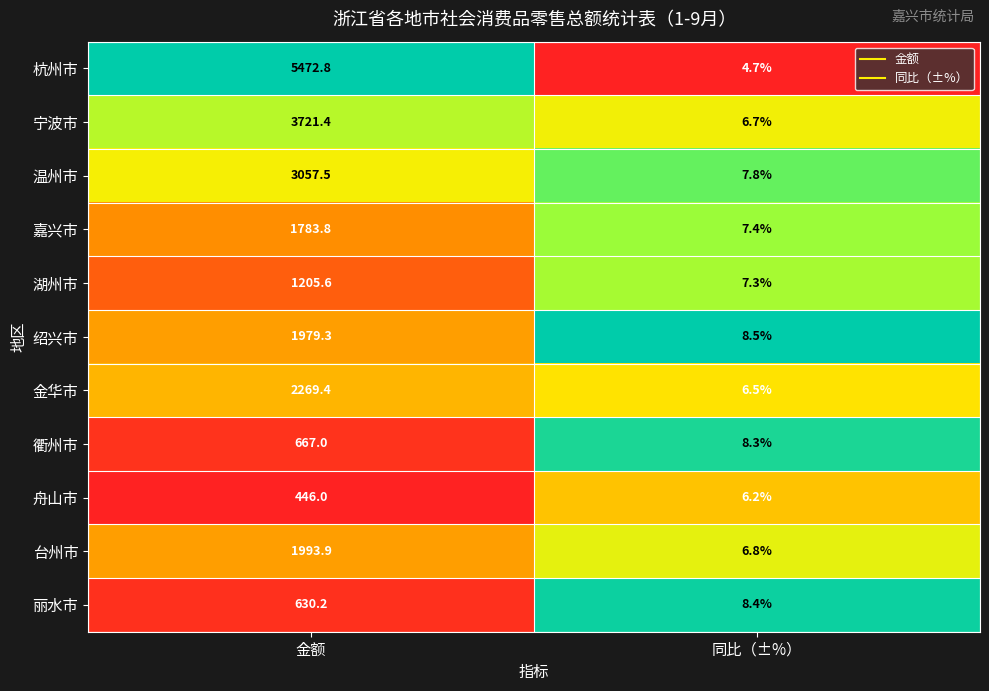

What is the difference between the 温州市 values at 同比（±%） and 金额?

3049.7